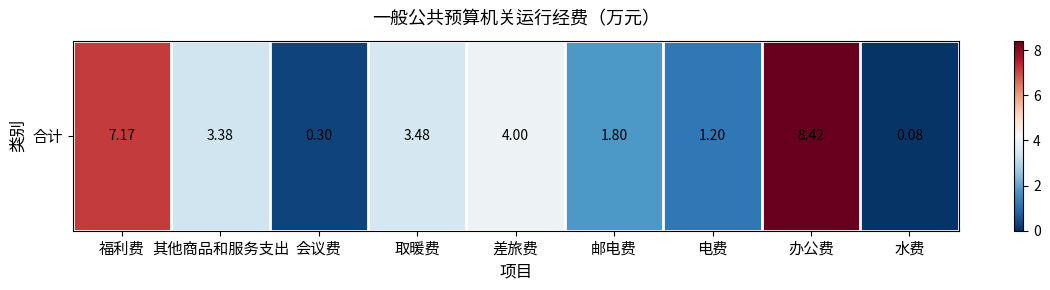

What is the average value?

3.3